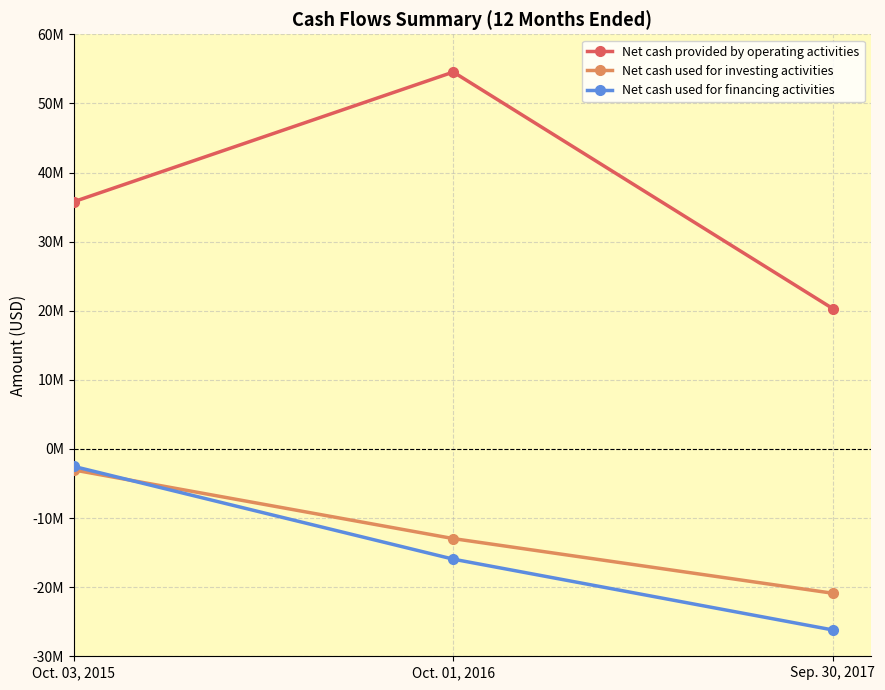

What is the label of the 1st point from the left?

Oct. 03, 2015